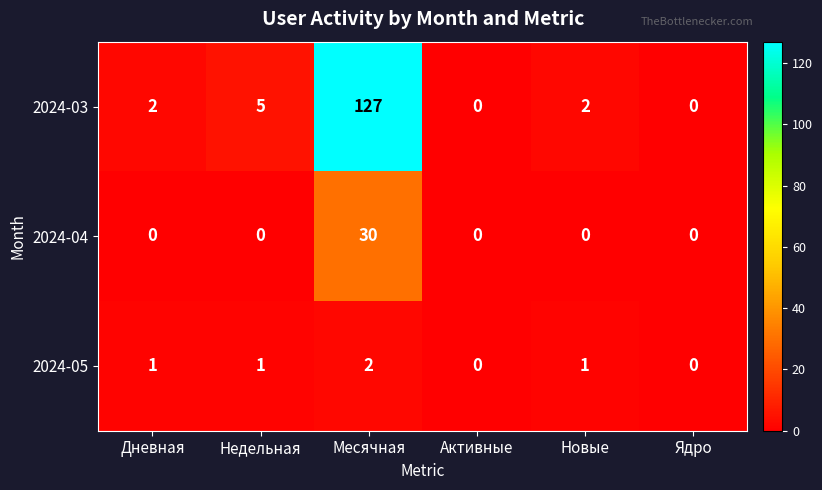

How many 2024-05 values are between 0 and 1?

5